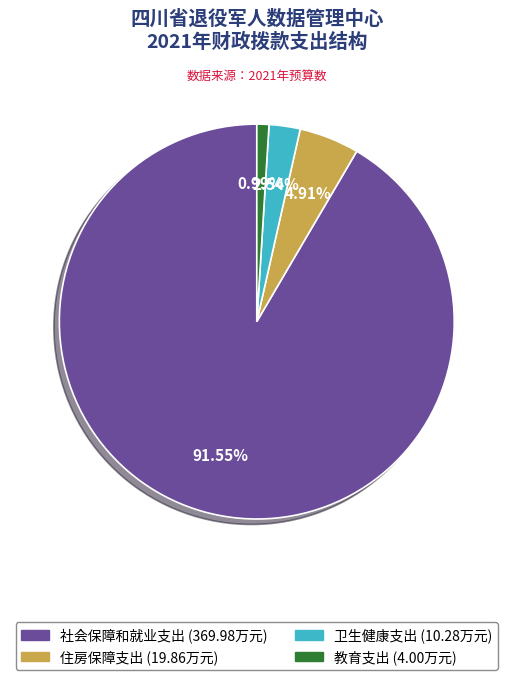

To the nearest percent, what is the average slice percentage?

25%